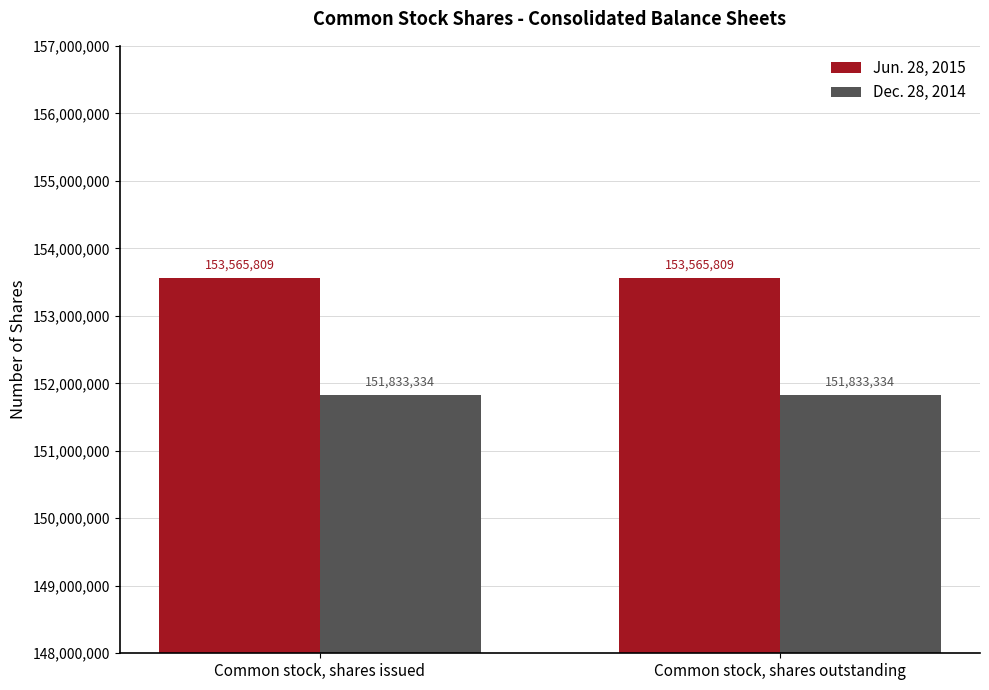

What is the maximum value for Jun. 28, 2015?

153565809